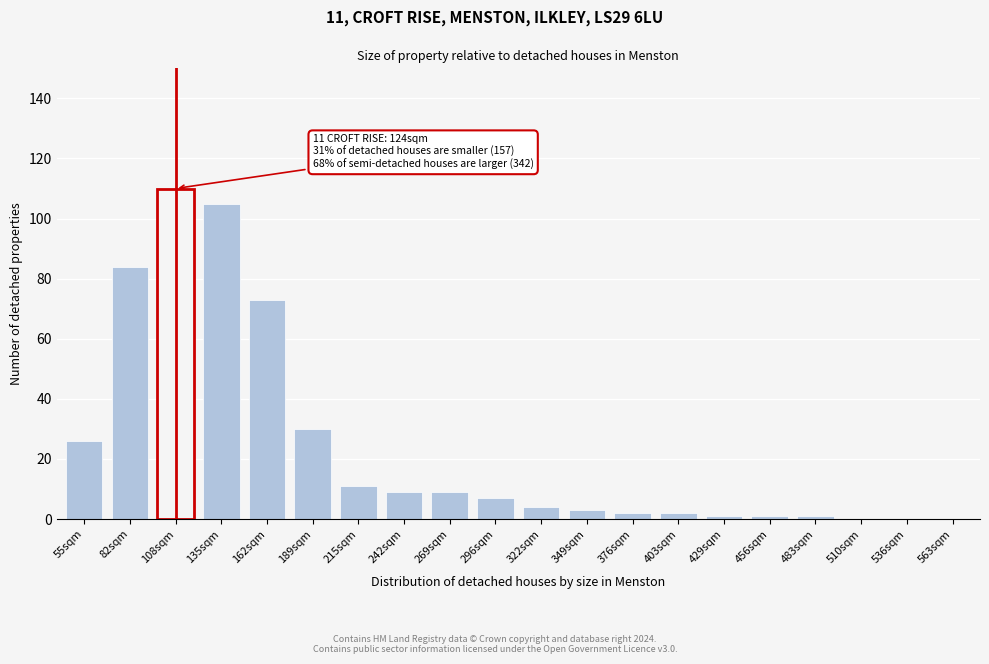

Reading left to right, what are all the values shown in this chart?

55sqm=26	82sqm=84	108sqm=110	135sqm=105	162sqm=73	189sqm=30	215sqm=11	242sqm=9	269sqm=9	296sqm=7	322sqm=4	349sqm=3	376sqm=2	403sqm=2	429sqm=1	456sqm=1	483sqm=1	510sqm=0	536sqm=0	563sqm=0